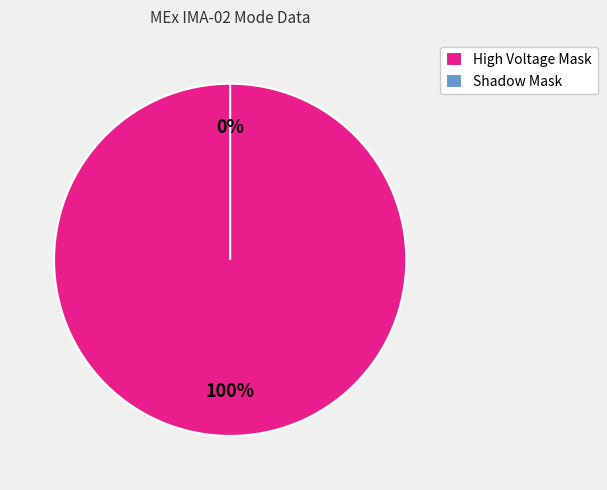

Does Shadow Mask represent more than half of the total?

No